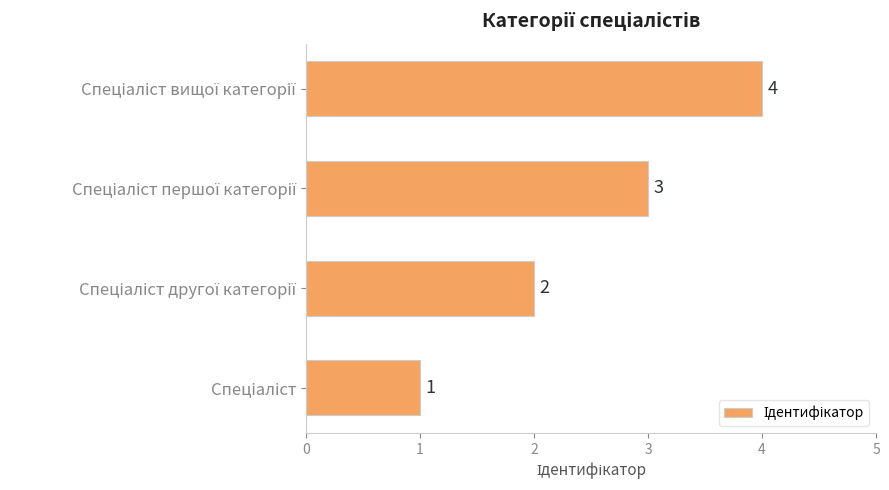

How many values are between 2 and 4?

3